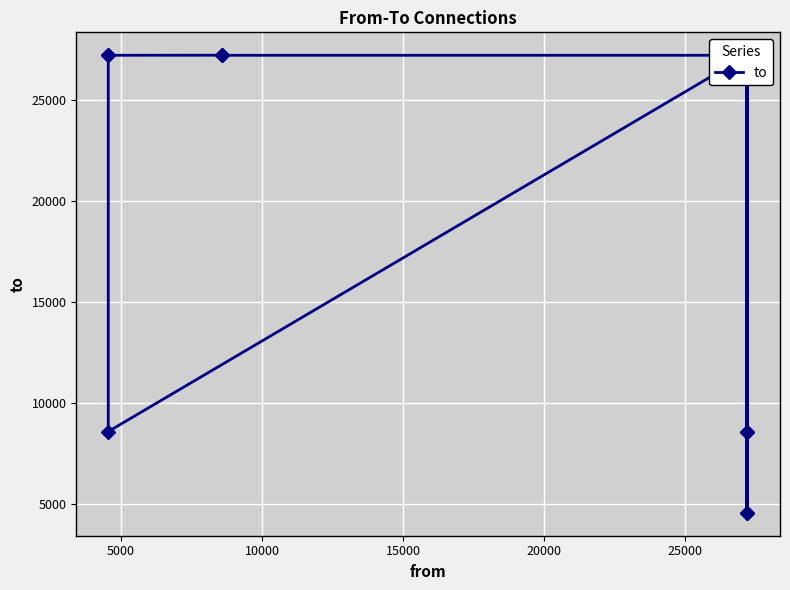

How many data points are less than 27213?

6